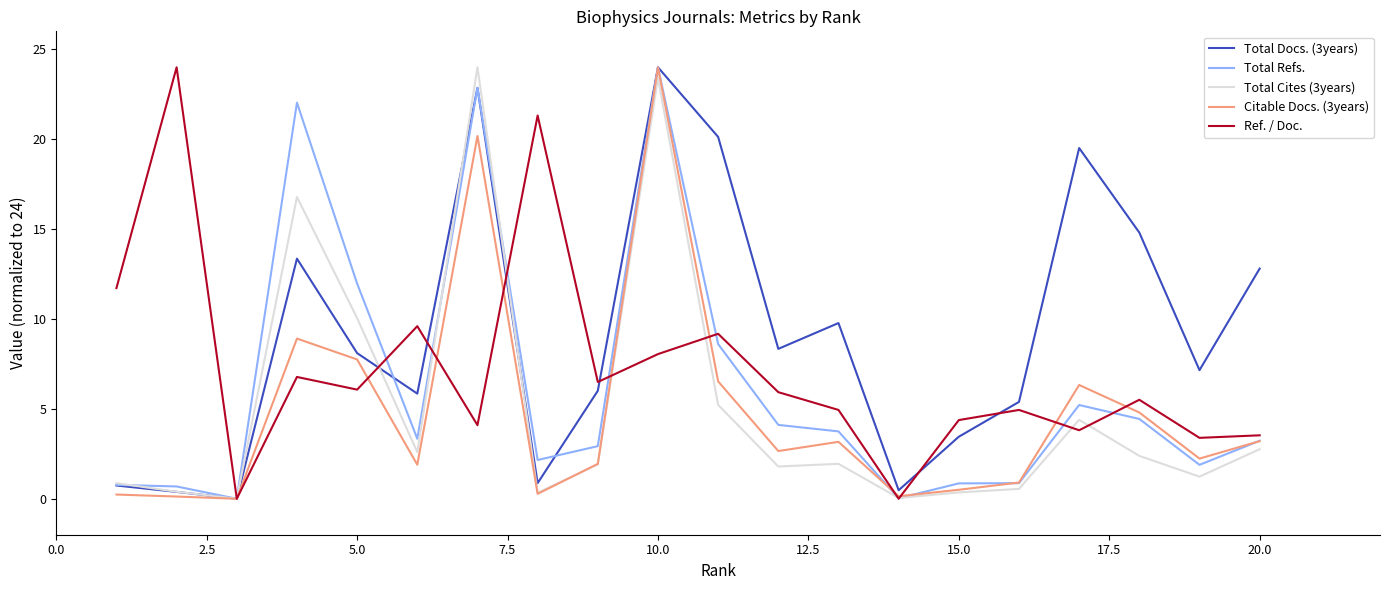

Which series has the largest total across all categories?

Total Docs. (3years)